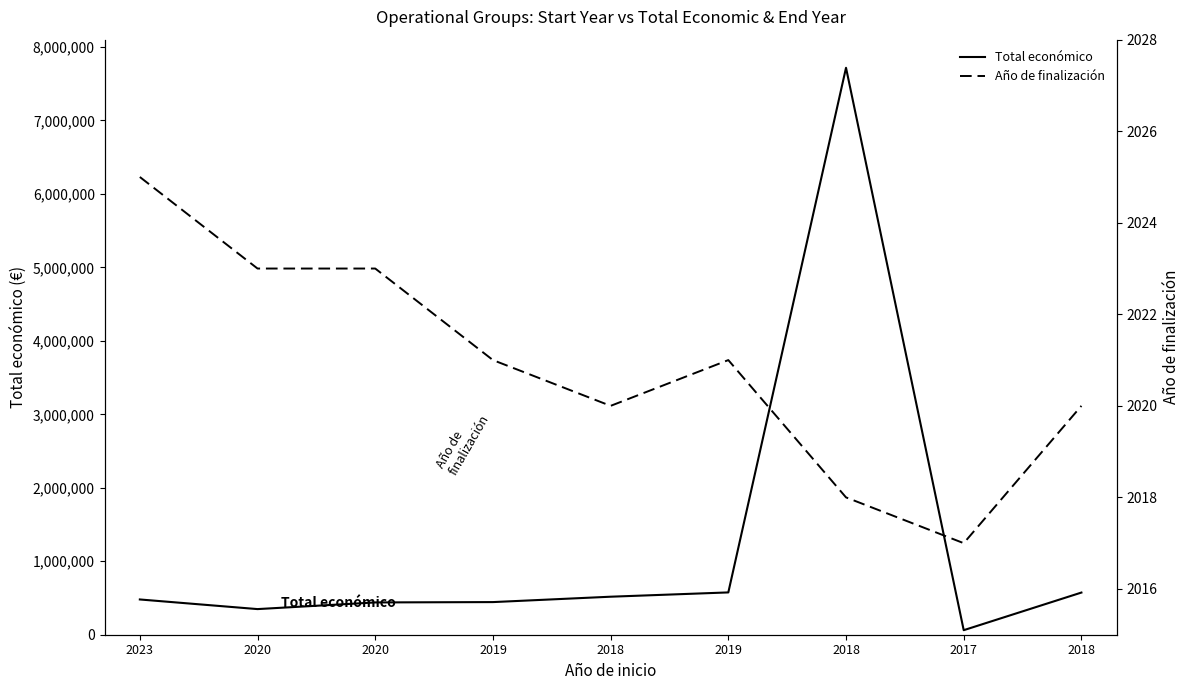

Reading left to right, list all the values displayed in this chart.

Total económico: 479882	348843	439594	444167	517432	575833	7717171	61850	574000
Año de finalización: 2025	2023	2023	2021	2020	2021	2018	2017	2020